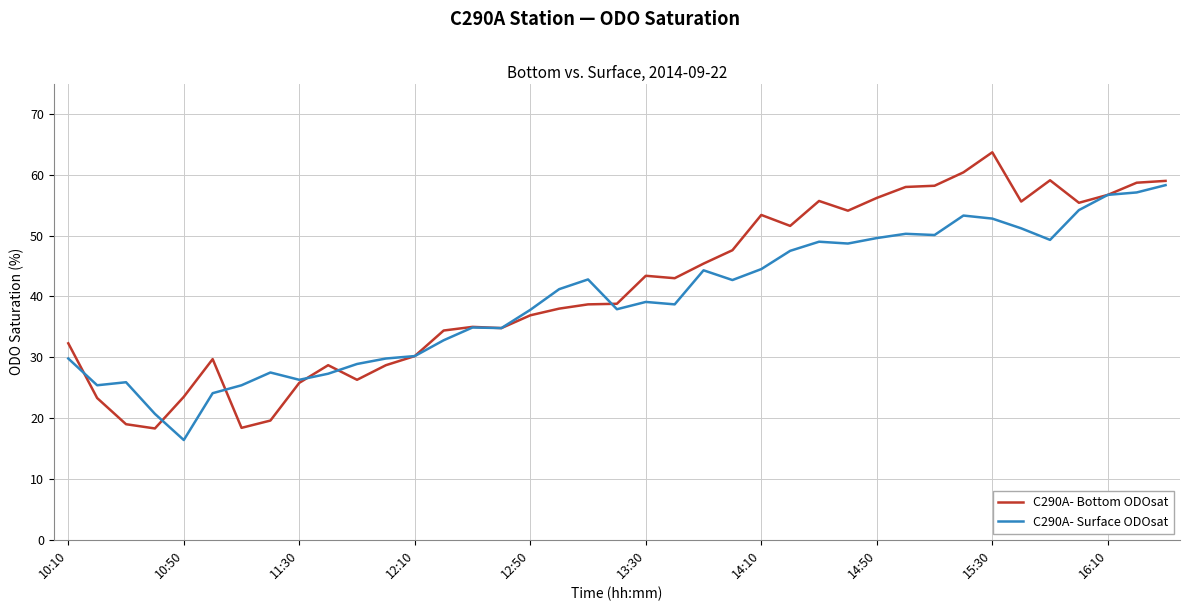

What is the smallest value displayed?

16.4